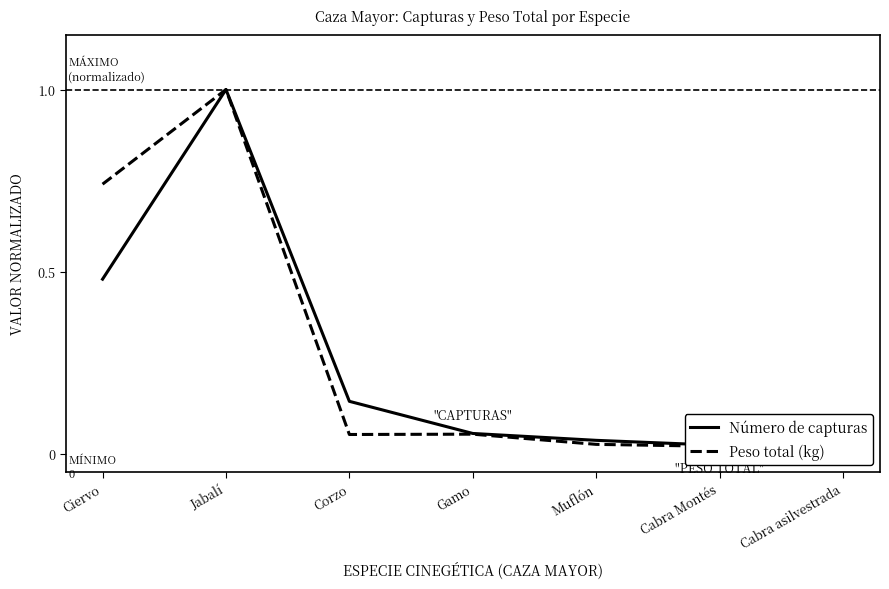

At which label does Número de capturas reach its minimum?

Cabra asilvestrada